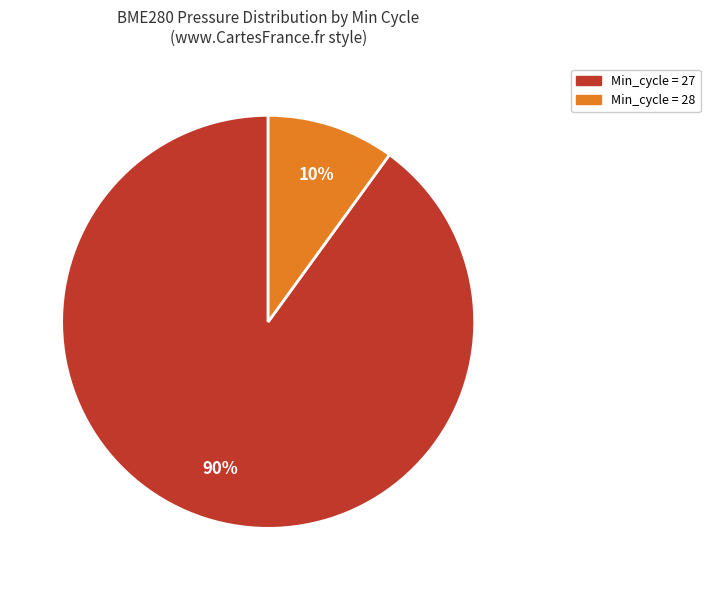

Does any single category account for the majority?

Yes